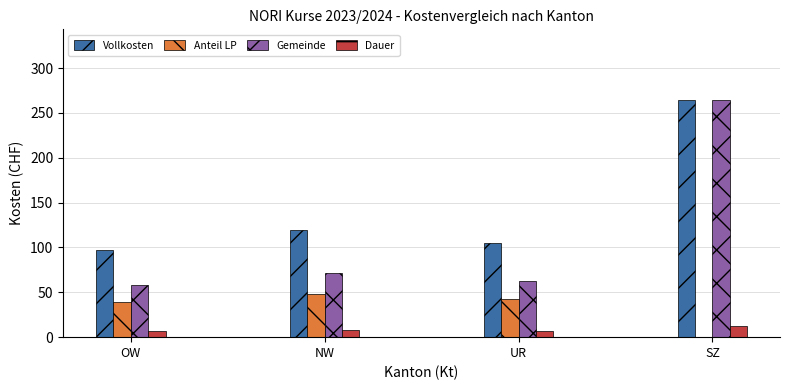

What is the maximum value for Gemeinde?

264.0